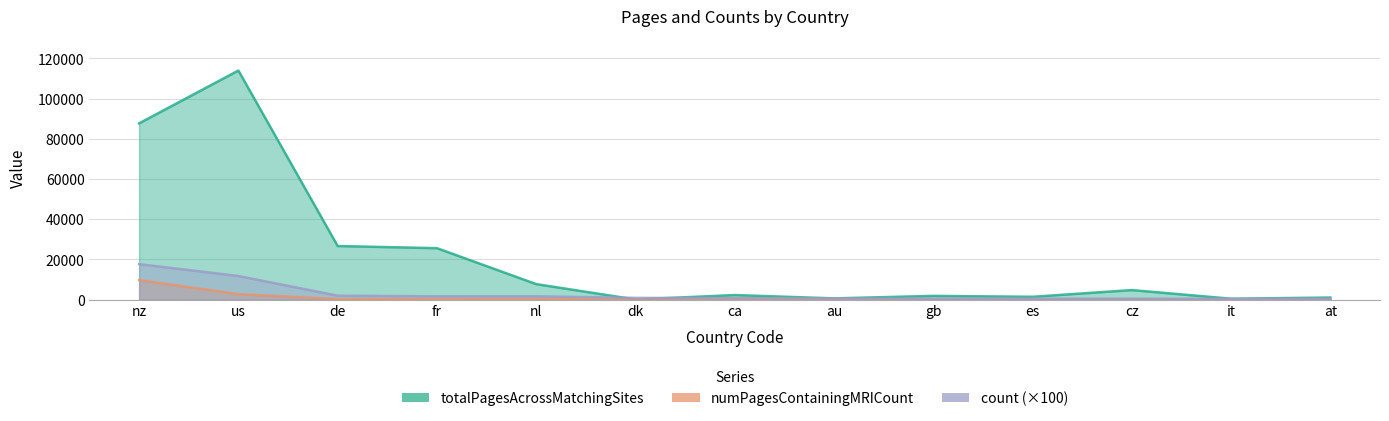

What is the label of the 3rd point from the right?

cz